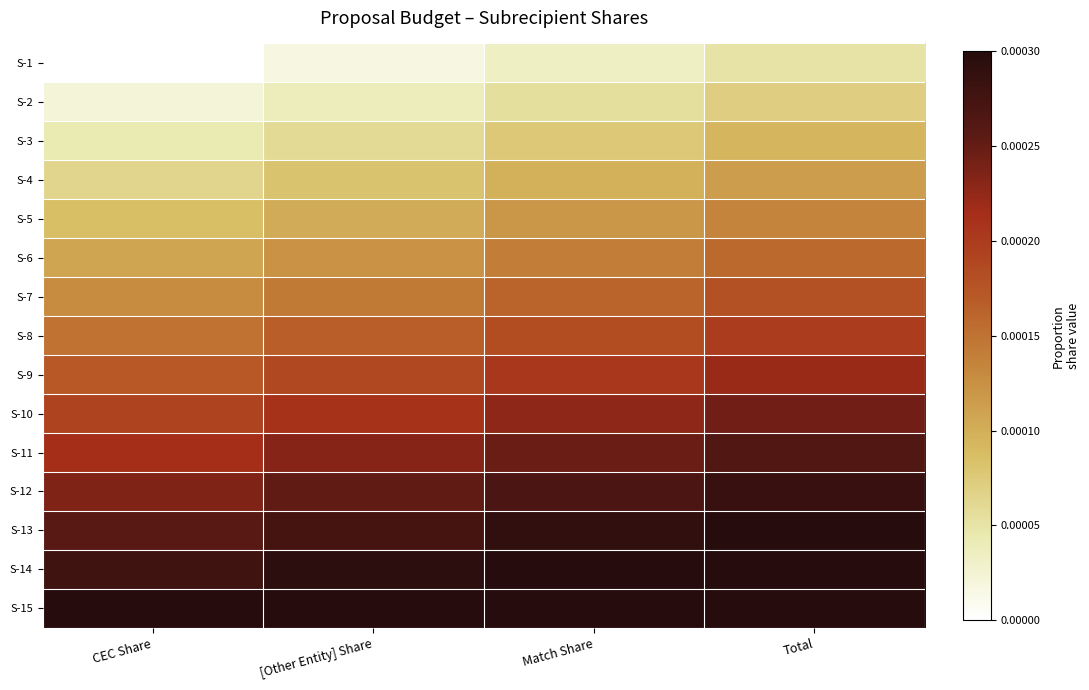

Count the number of categories in the chart.

4